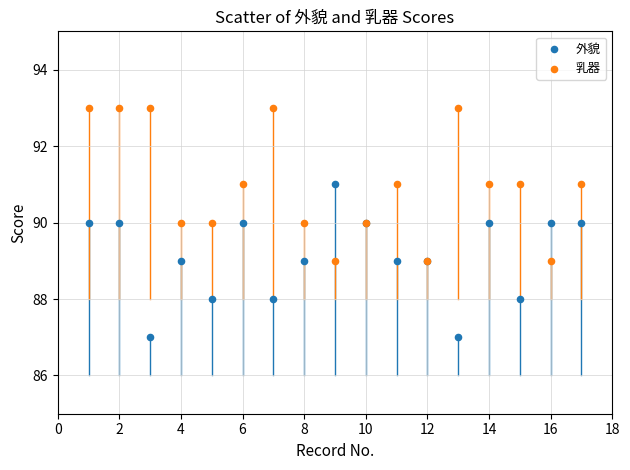

Which series contains the lowest Y value?

外貌